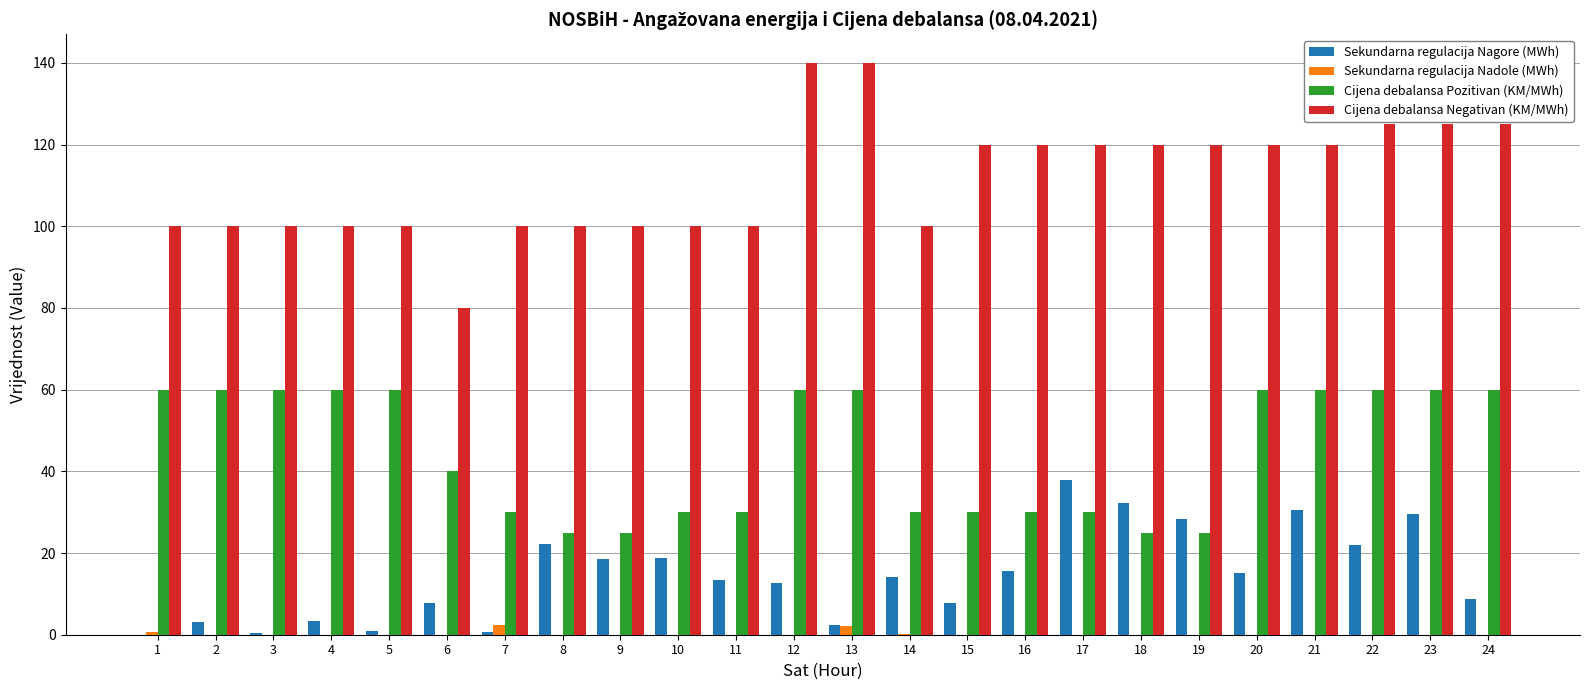

Are the bars horizontal?

No